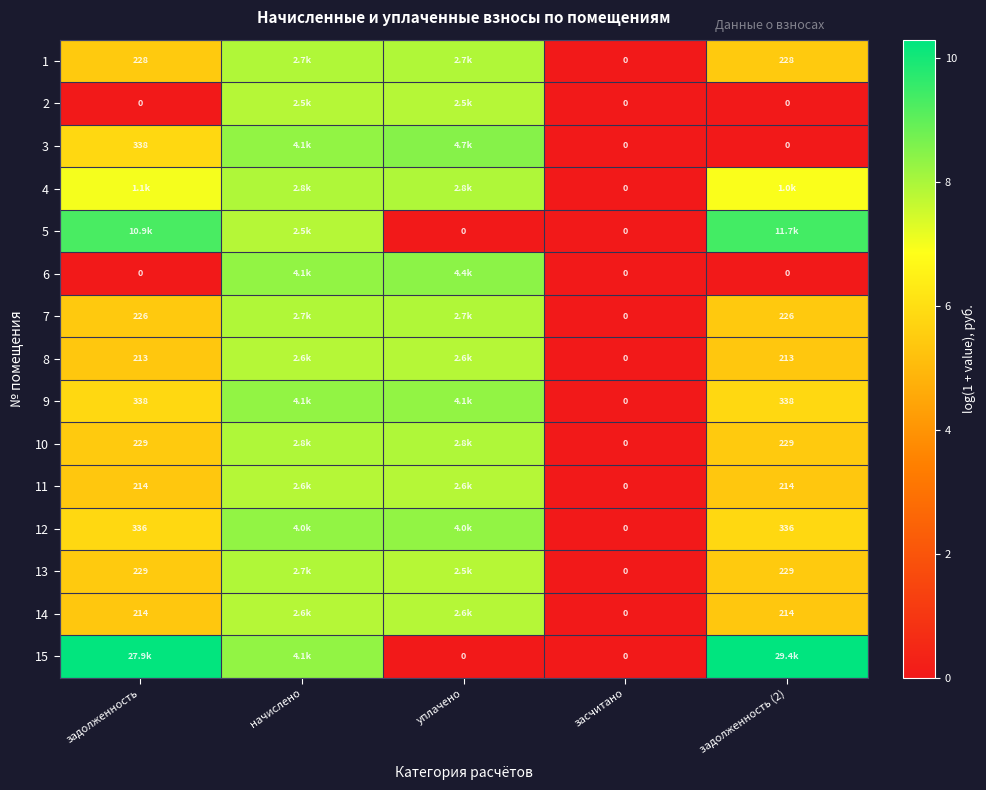

What is the average value of the 3 series?

4.5